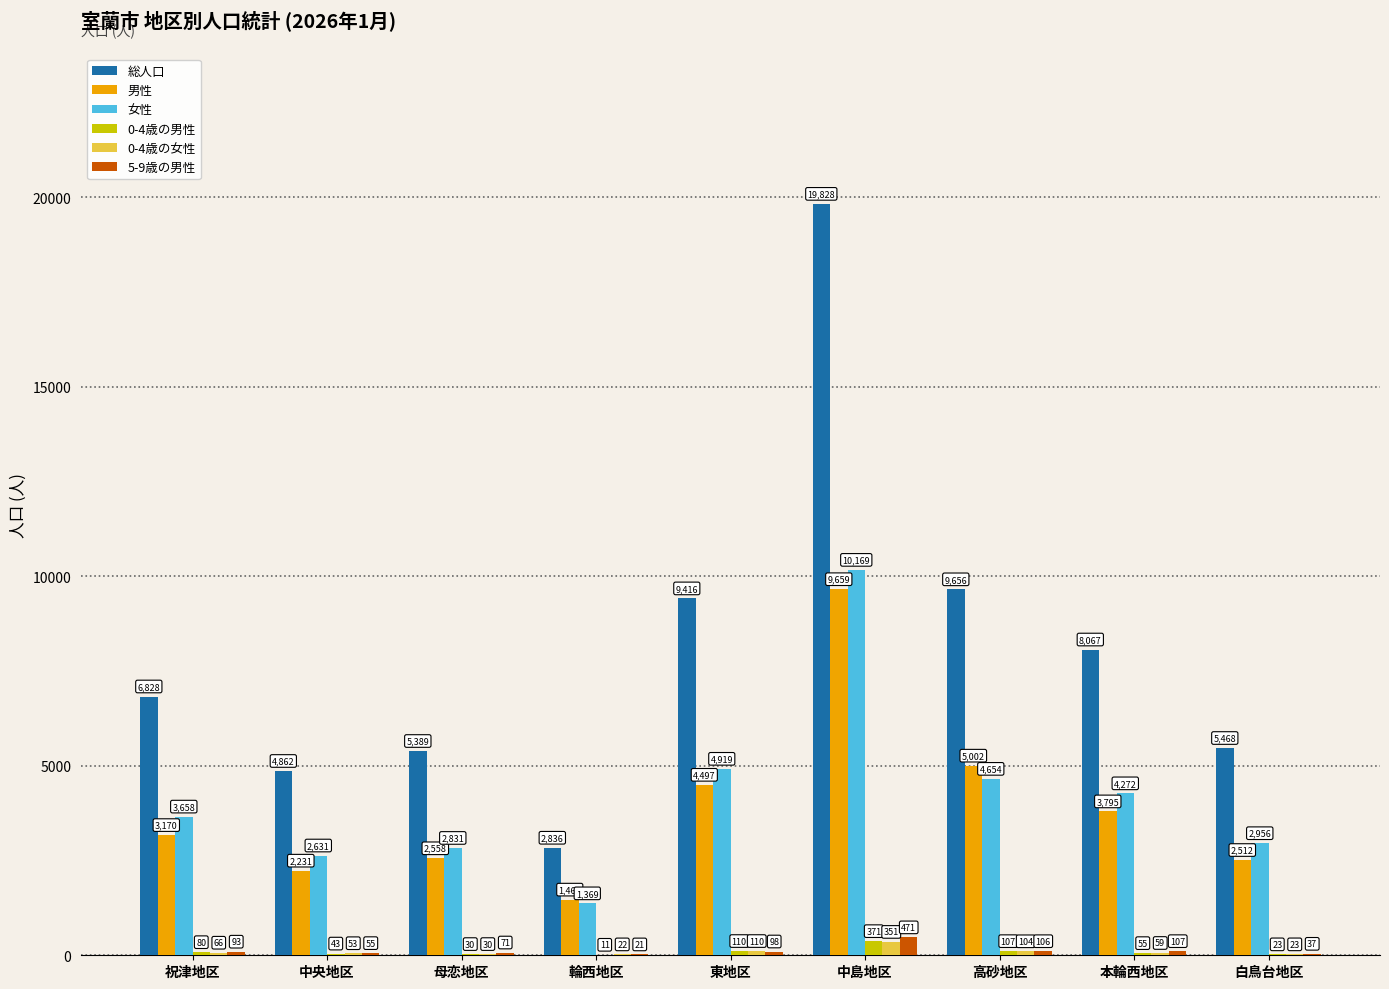

Reading right to left, what are all the values shown in this chart?

総人口: 白鳥台地区=5468	本輪西地区=8067	高砂地区=9656	中島地区=19828	東地区=9416	輪西地区=2836	母恋地区=5389	中央地区=4862	祝津地区=6828
男性: 白鳥台地区=2512	本輪西地区=3795	高砂地区=5002	中島地区=9659	東地区=4497	輪西地区=1467	母恋地区=2558	中央地区=2231	祝津地区=3170
女性: 白鳥台地区=2956	本輪西地区=4272	高砂地区=4654	中島地区=10169	東地区=4919	輪西地区=1369	母恋地区=2831	中央地区=2631	祝津地区=3658
0-4歳の男性: 白鳥台地区=23	本輪西地区=55	高砂地区=107	中島地区=371	東地区=110	輪西地区=11	母恋地区=30	中央地区=43	祝津地区=80
0-4歳の女性: 白鳥台地区=23	本輪西地区=59	高砂地区=104	中島地区=351	東地区=110	輪西地区=22	母恋地区=30	中央地区=53	祝津地区=66
5-9歳の男性: 白鳥台地区=37	本輪西地区=107	高砂地区=106	中島地区=471	東地区=98	輪西地区=21	母恋地区=71	中央地区=55	祝津地区=93